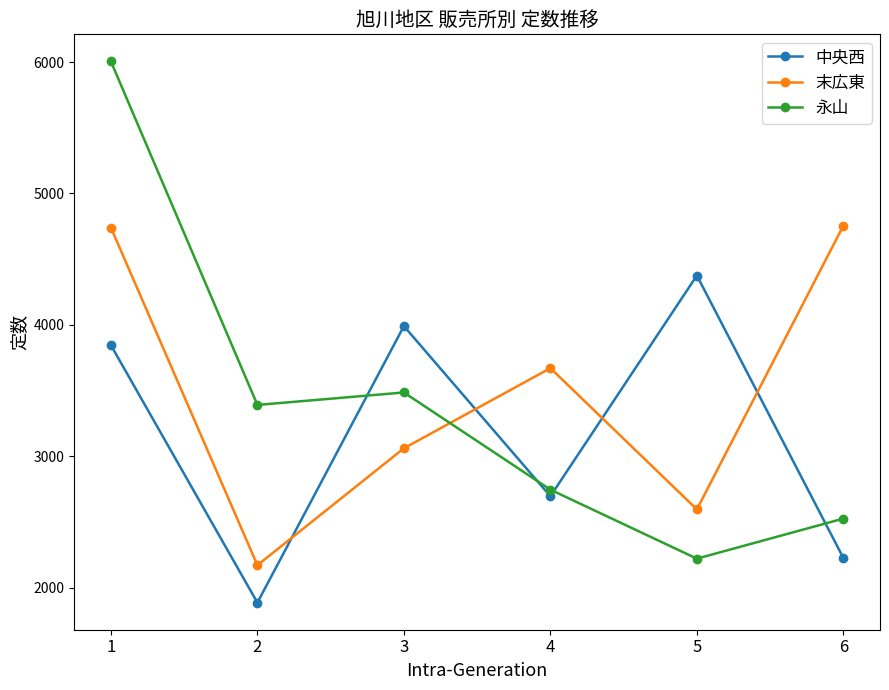

How many times do 永山 and 中央西 cross each other?

4